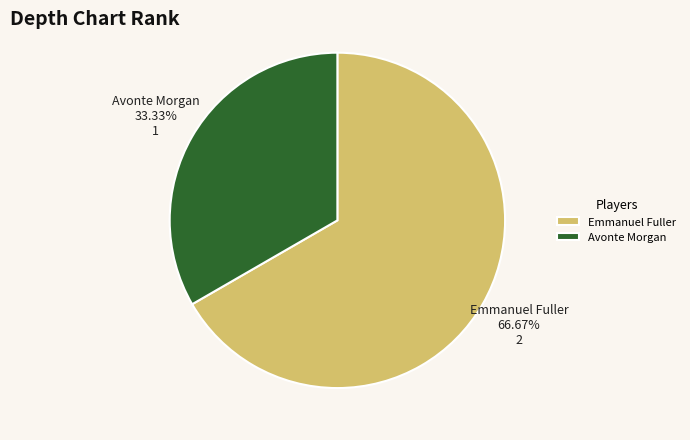

Between Emmanuel Fuller and Avonte Morgan, which is larger?

Emmanuel Fuller